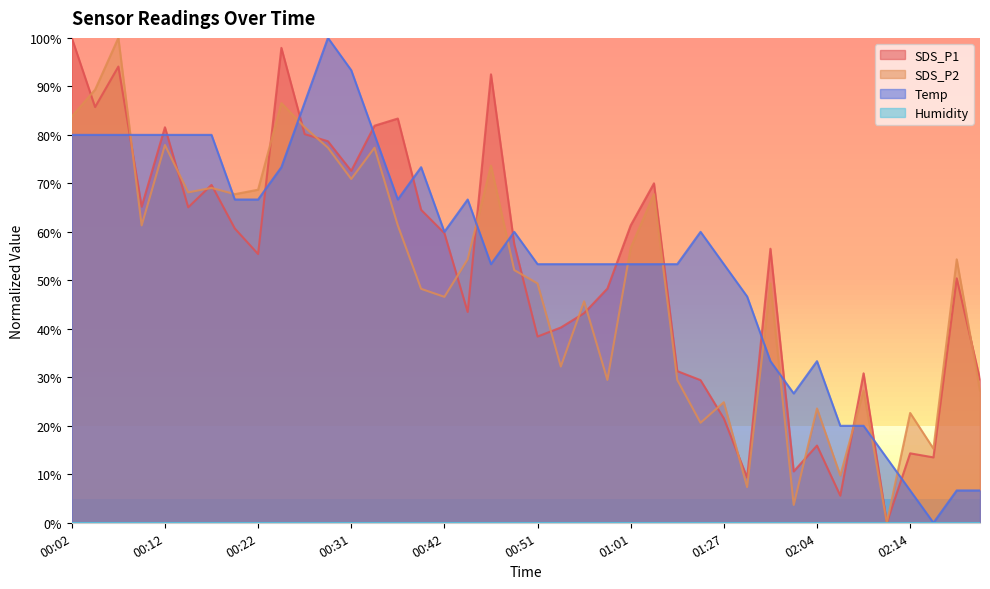

At which label is SDS_P1 closest to 50?

02:19